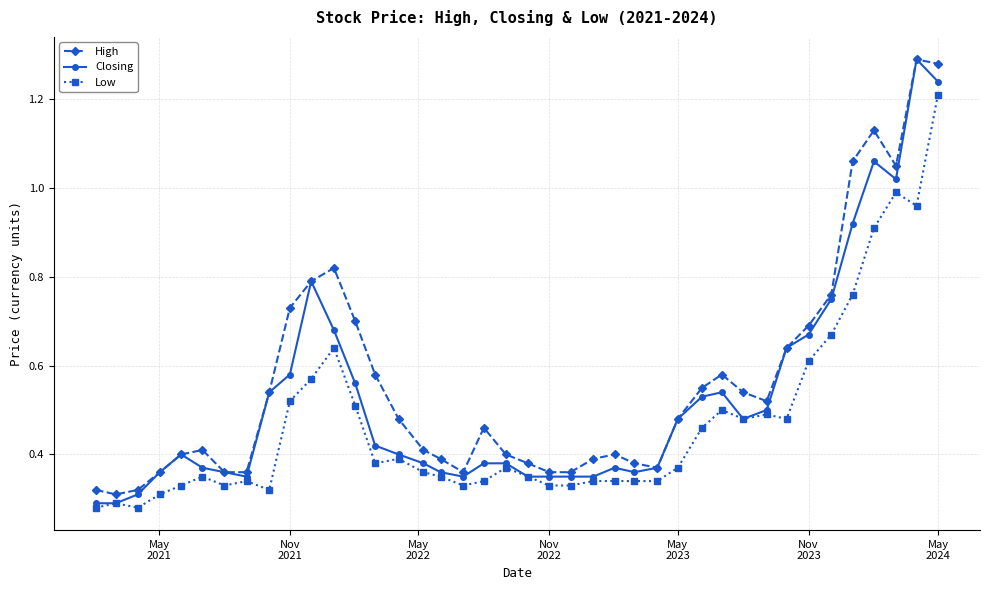

True or false: Low and High intersect in this chart.

False